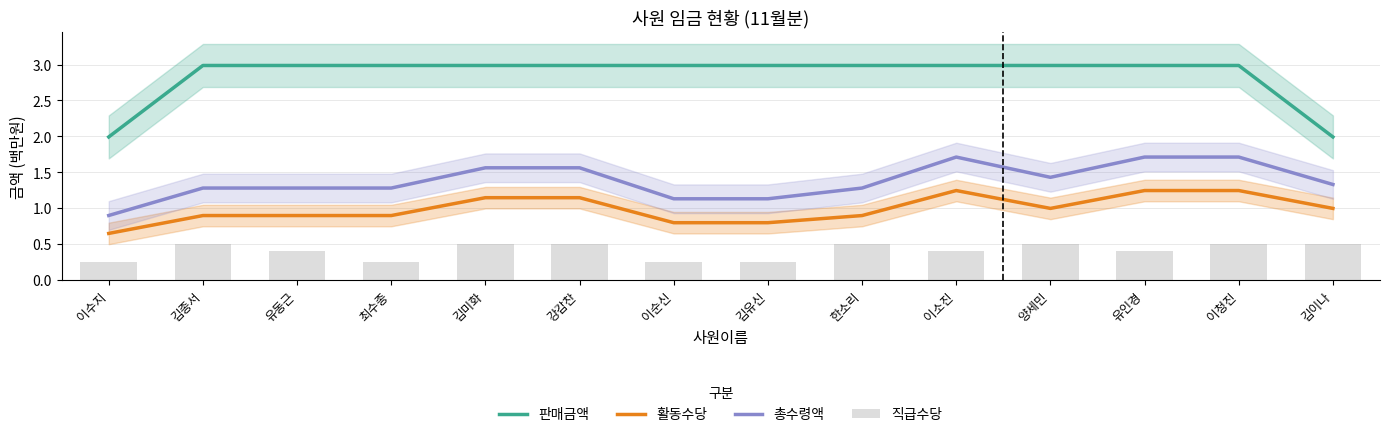

What is the total value across all series at 양세민?

5.9